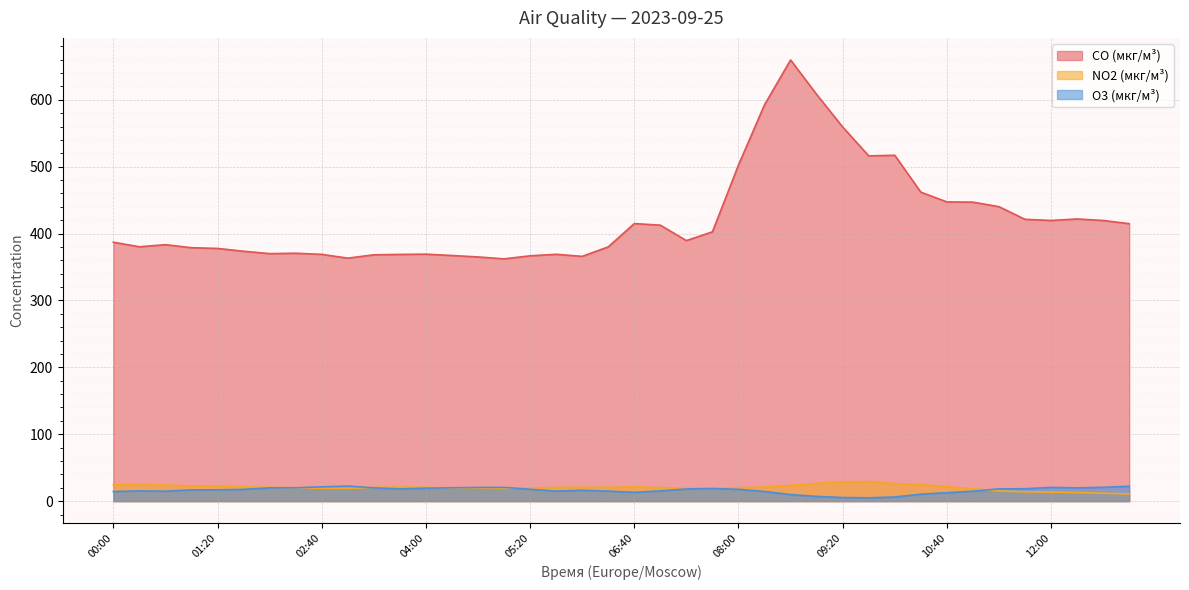

List the series in order of their peak value, lowest first.

O3 (мкг/м³), NO2 (мкг/м³), CO (мкг/м³)